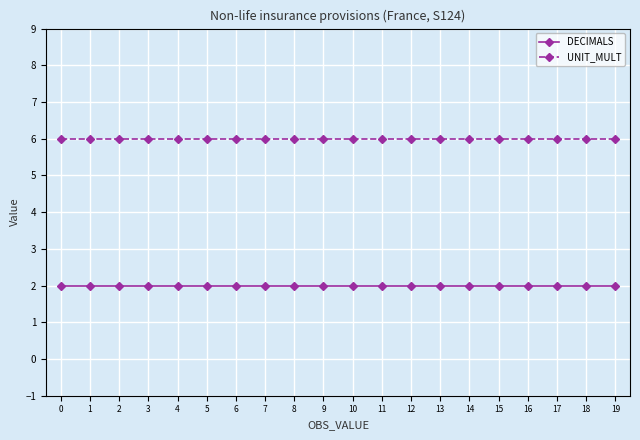

Rank the series by their average value, from highest to lowest.

UNIT_MULT, DECIMALS